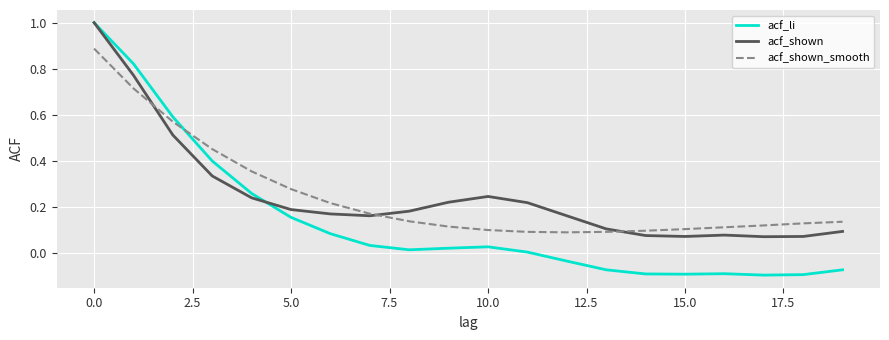

What is the greatest value displayed?

1.0